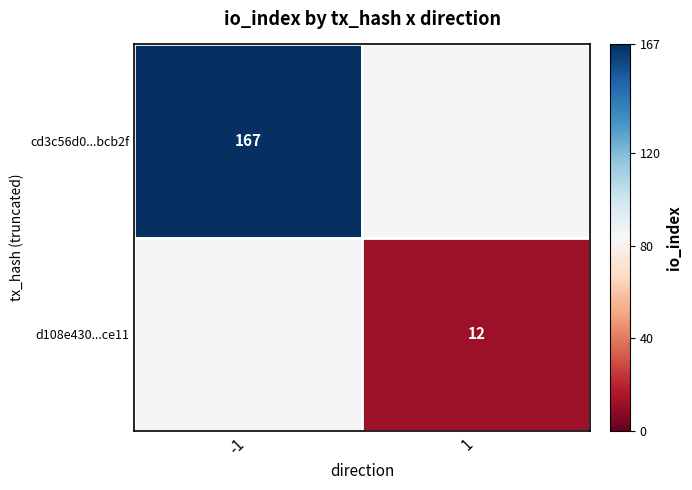

At how many categories does at least one series exceed 136?

1